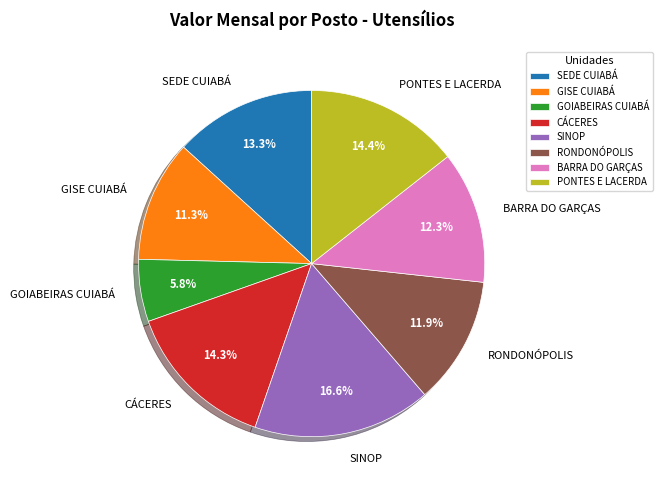

To the nearest percent, what is the average slice percentage?

12%